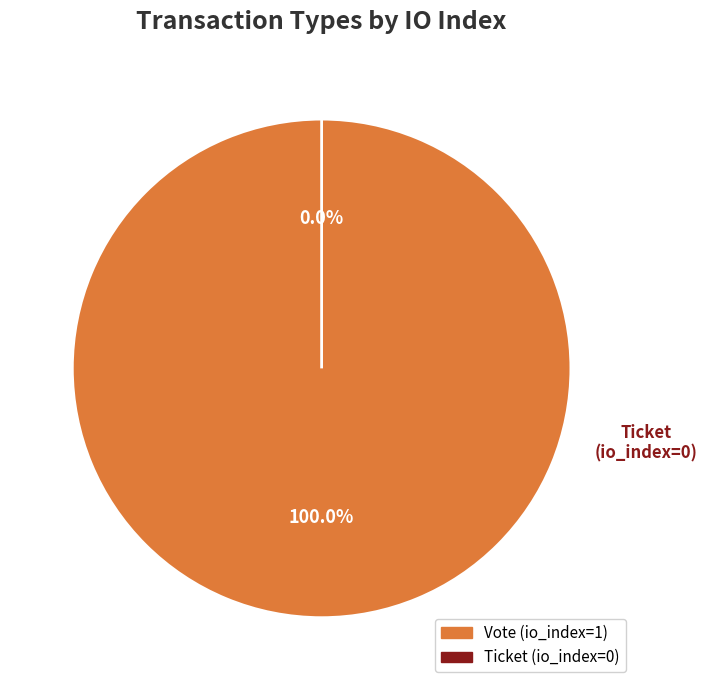

Do Vote and Ticket together represent more than half of the pie?

Yes